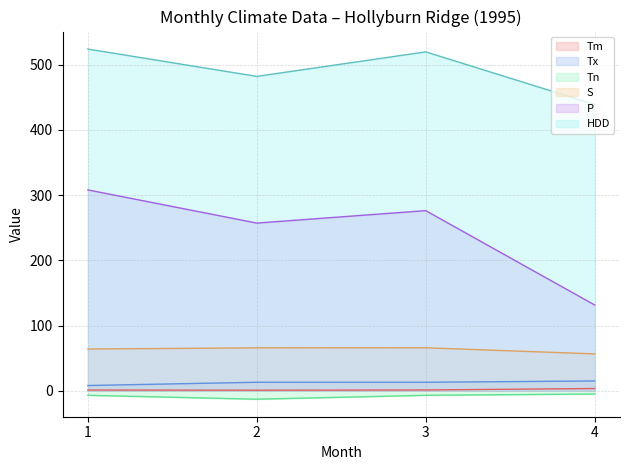

What is the minimum value for Tm?

0.8